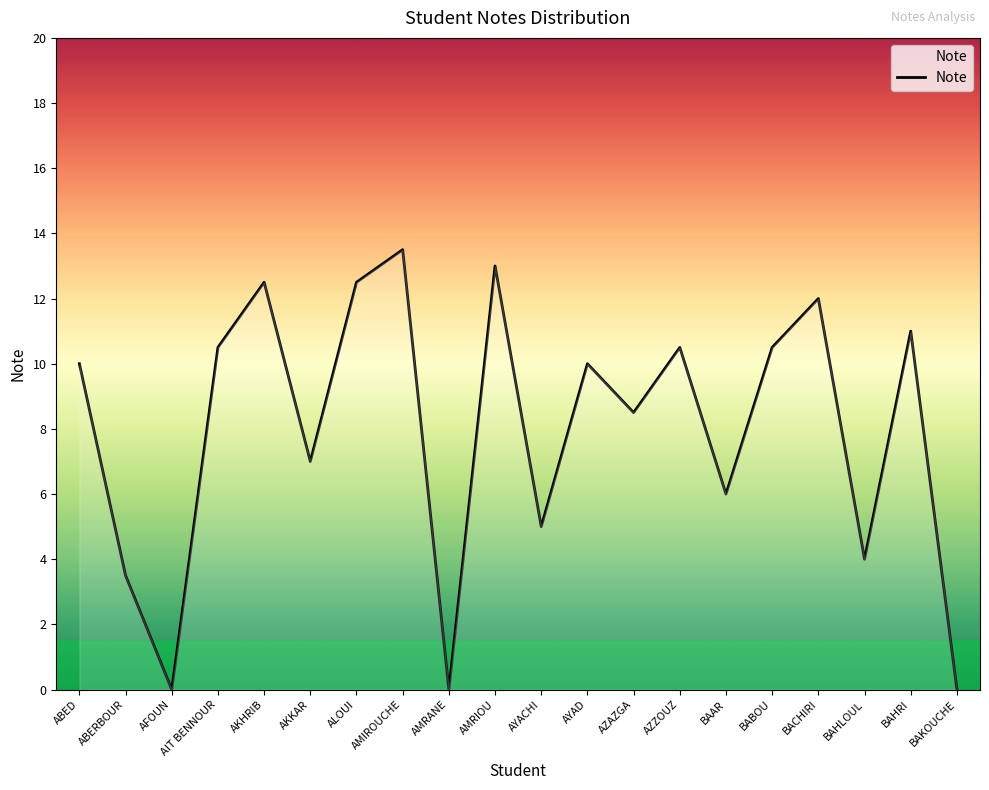

Reading left to right, what are all the values shown in this chart?

10.0	3.5	0.0	10.5	12.5	7.0	12.5	13.5	0.0	13.0	5.0	10.0	8.5	10.5	6.0	10.5	12.0	4.0	11.0	0.0